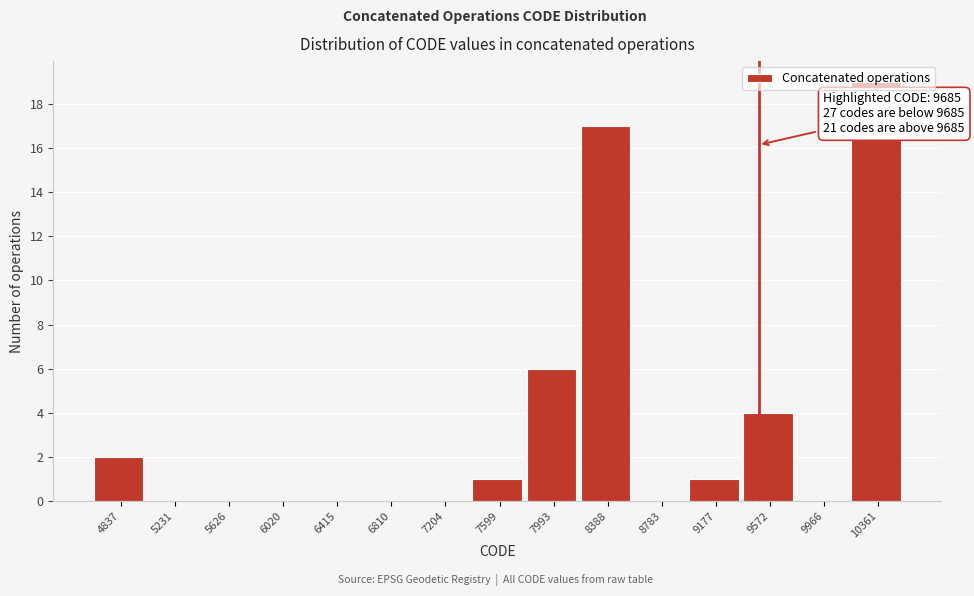

What is the ratio of the value at 8388 to the value at 9177?

17.0